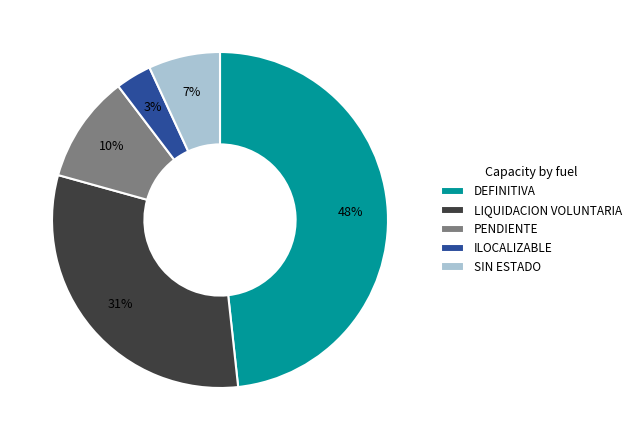

The DEFINITIVA slice represents 58% of the pie. True or false?

False